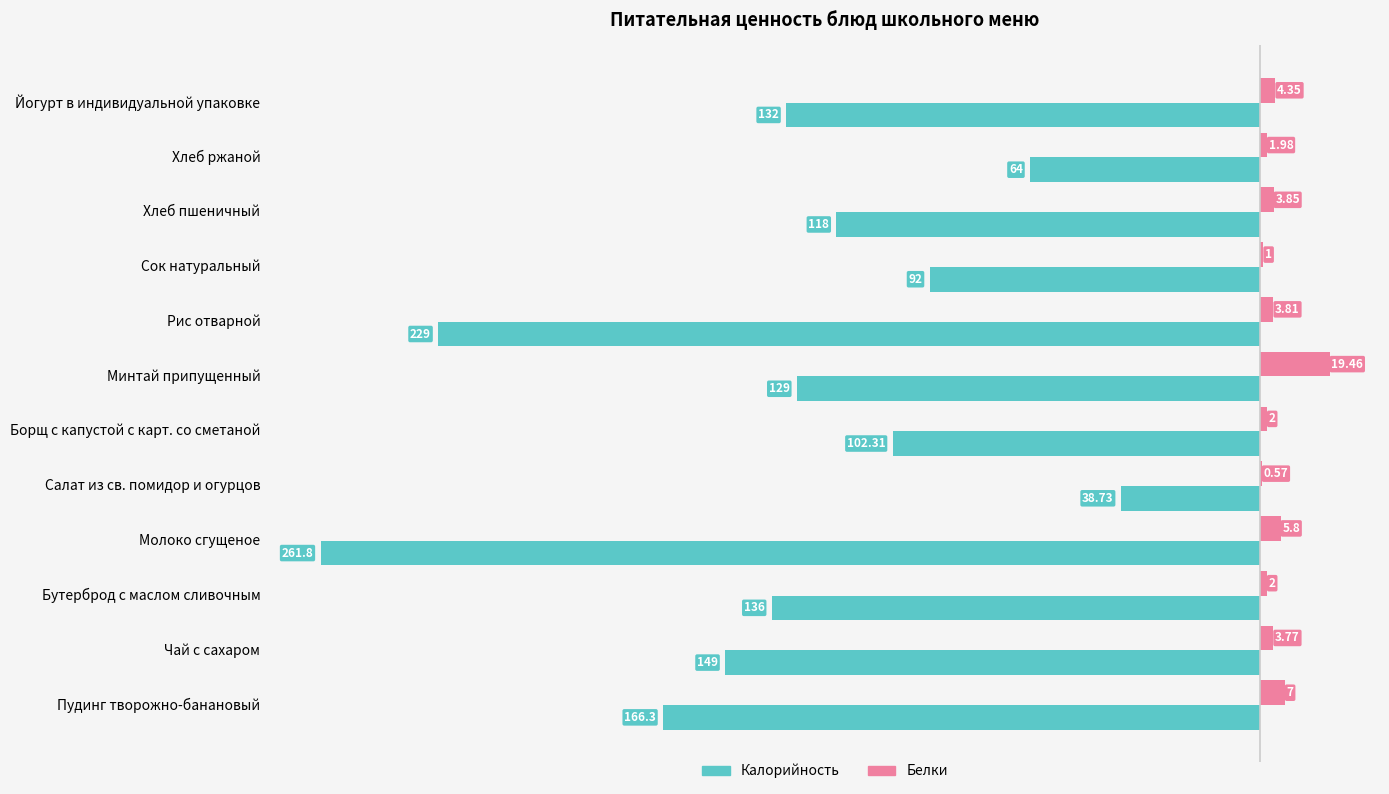

Which category has the highest value in the Калорийность series?

Салат из св. помидор и огурцов